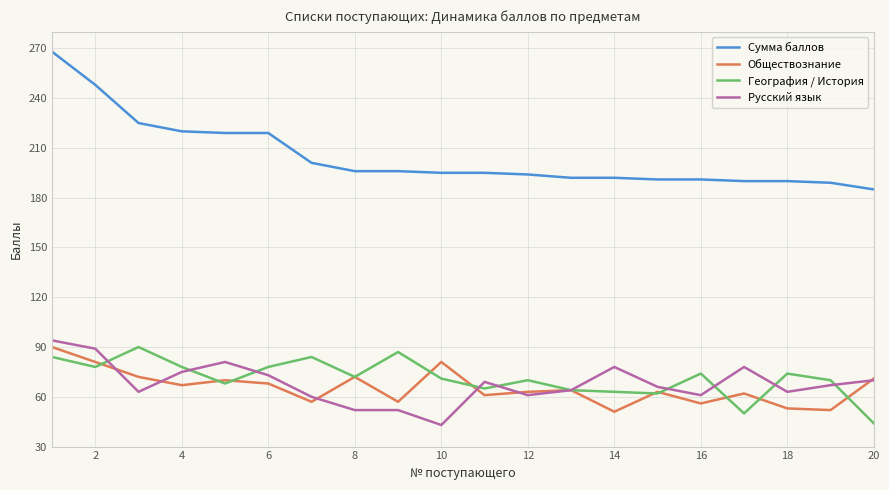

What is the lowest value of the Сумма баллов series?

185